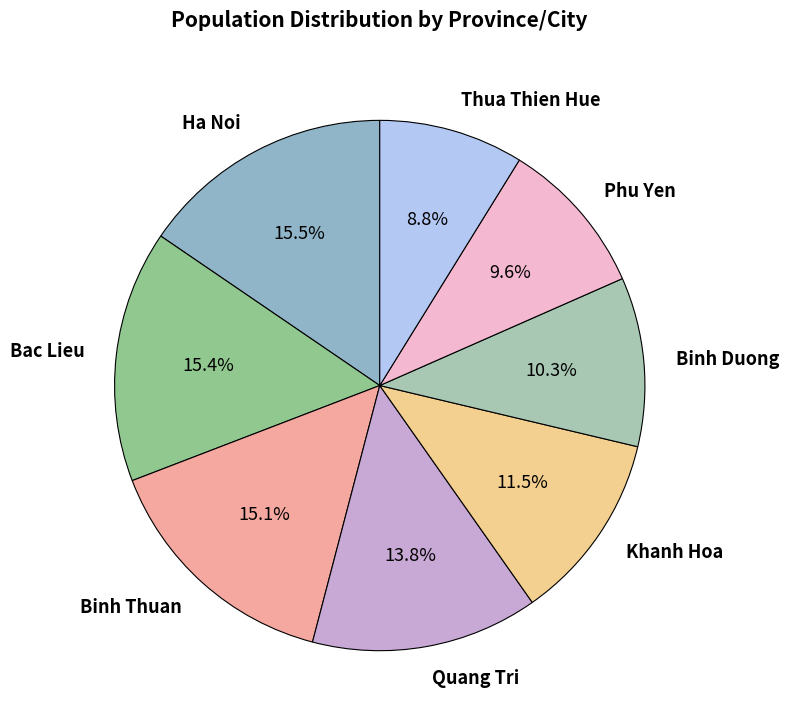

Combined, do Binh Duong and Ha Noi account for over 50%?

No